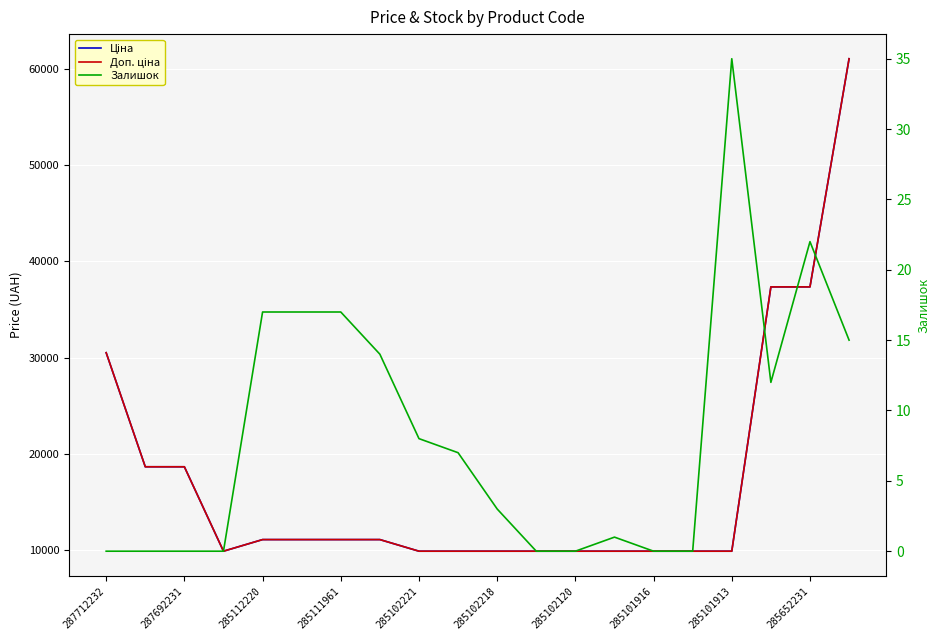

The Доп. ціна series shows 37343.0 at 17. True or false?

True